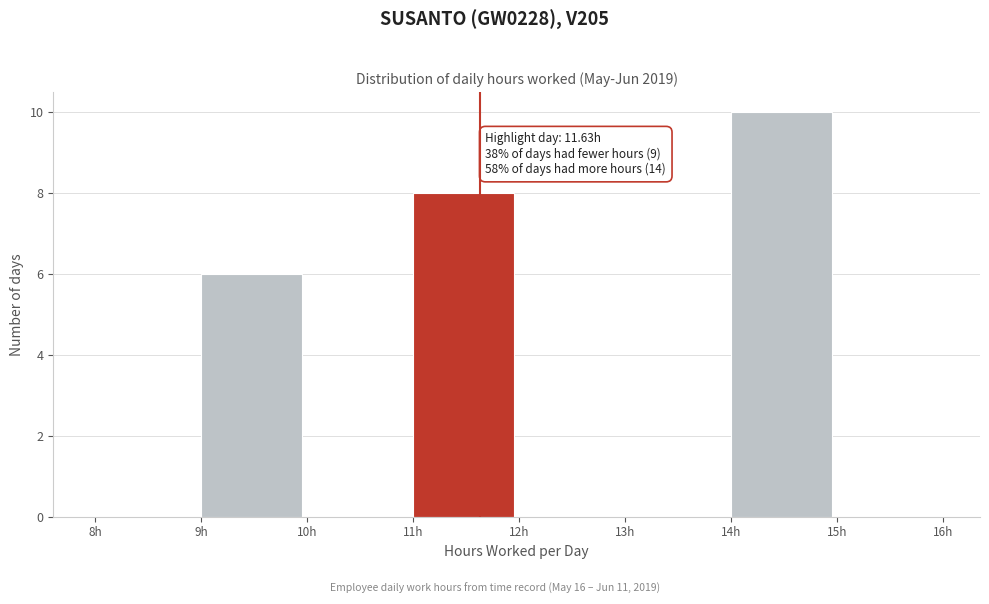

Which range on the x-axis has the tallest bar?

14 to 15